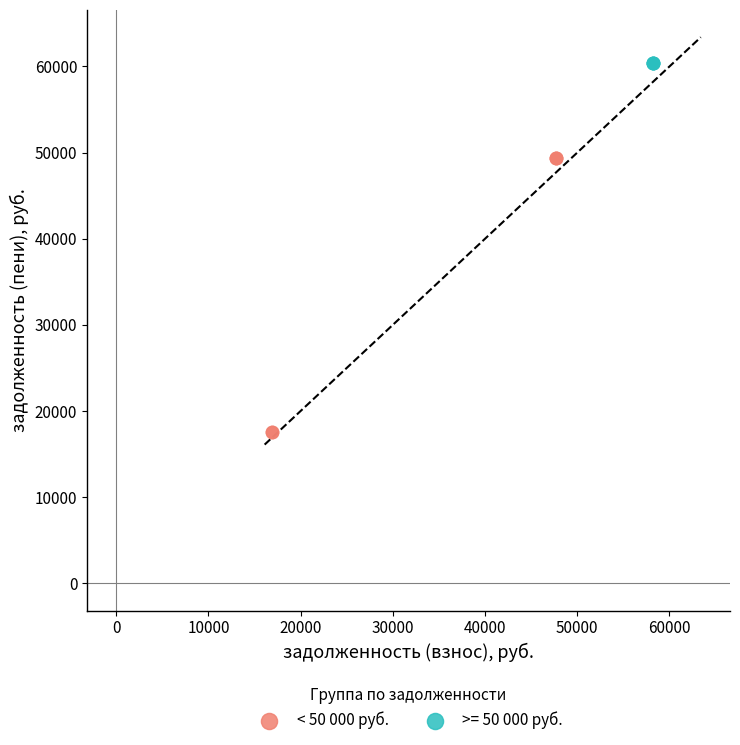

Which series contains the lowest Y value?

< 50 000 руб.